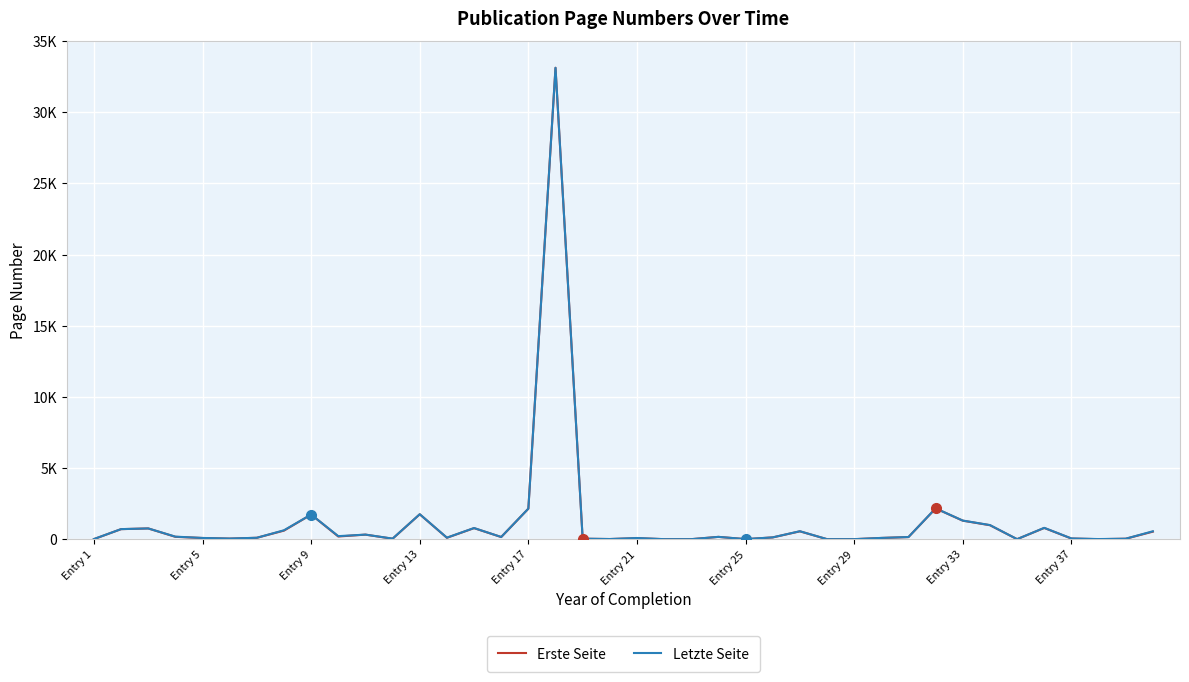

Reading left to right, list all the values displayed in this chart.

Erste Seite: 4	704	754	164	82	39	97	601	1727	187	318	31	1748	97	775	149	2141	33119	31	9	69	0	0	160	1	123	549	0	0	85	147	2160	1299	980	0	787	44	1	30	527
Letzte Seite: 9	706	754	177	85	44	98	625	1730	212	321	38	1753	106	782	154	2145	33119	34	9	82	0	0	162	5	126	558	0	0	88	150	2166	1306	991	0	796	51	7	32	554